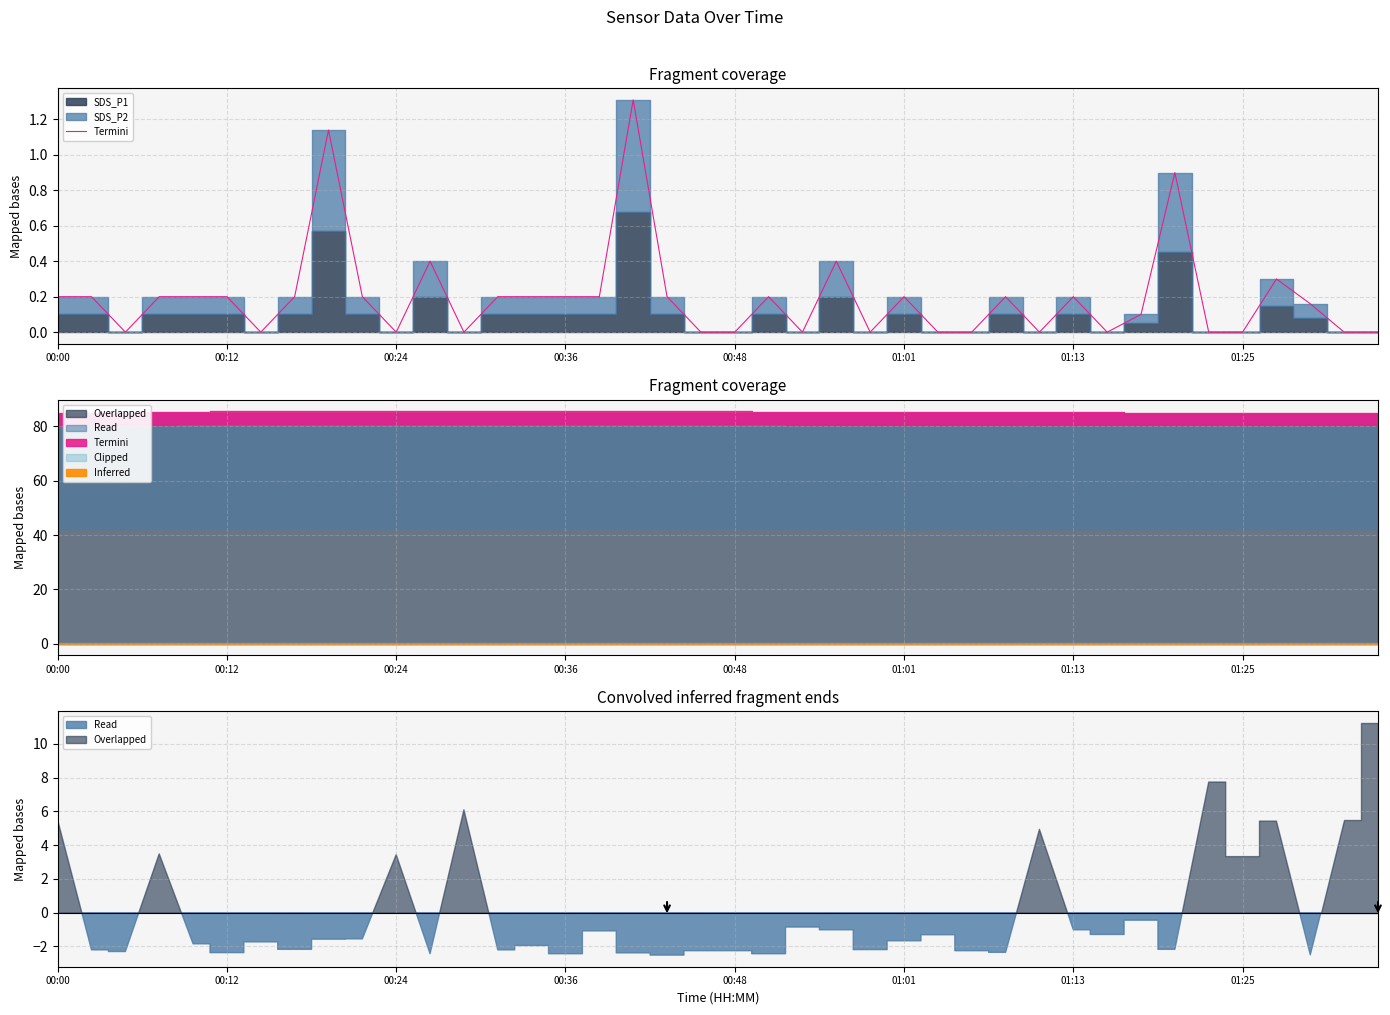

The value at 01:01 is 0.2. True or false?

True